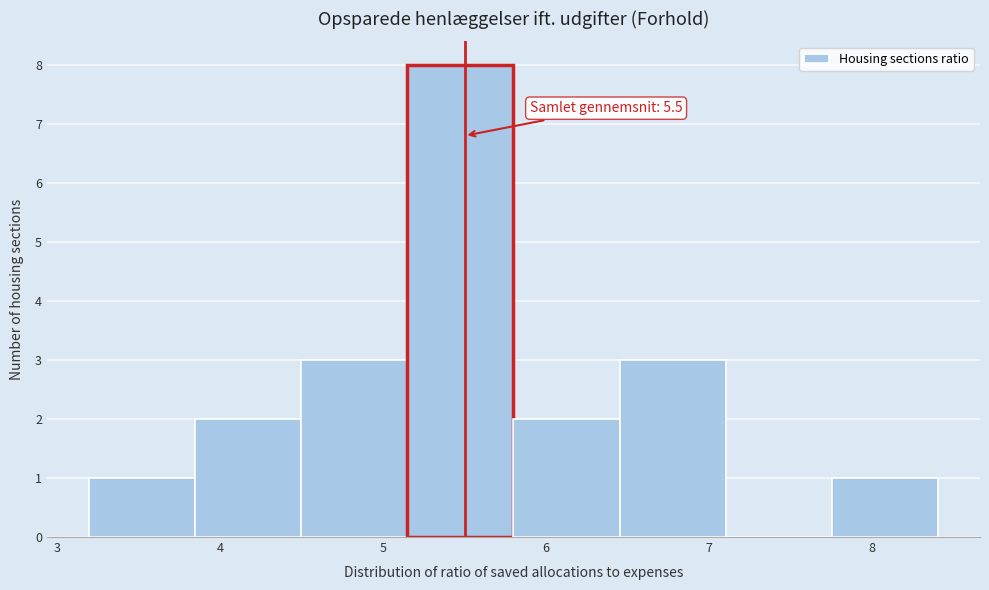

Which range on the x-axis has the tallest bar?

5.15 to 5.80